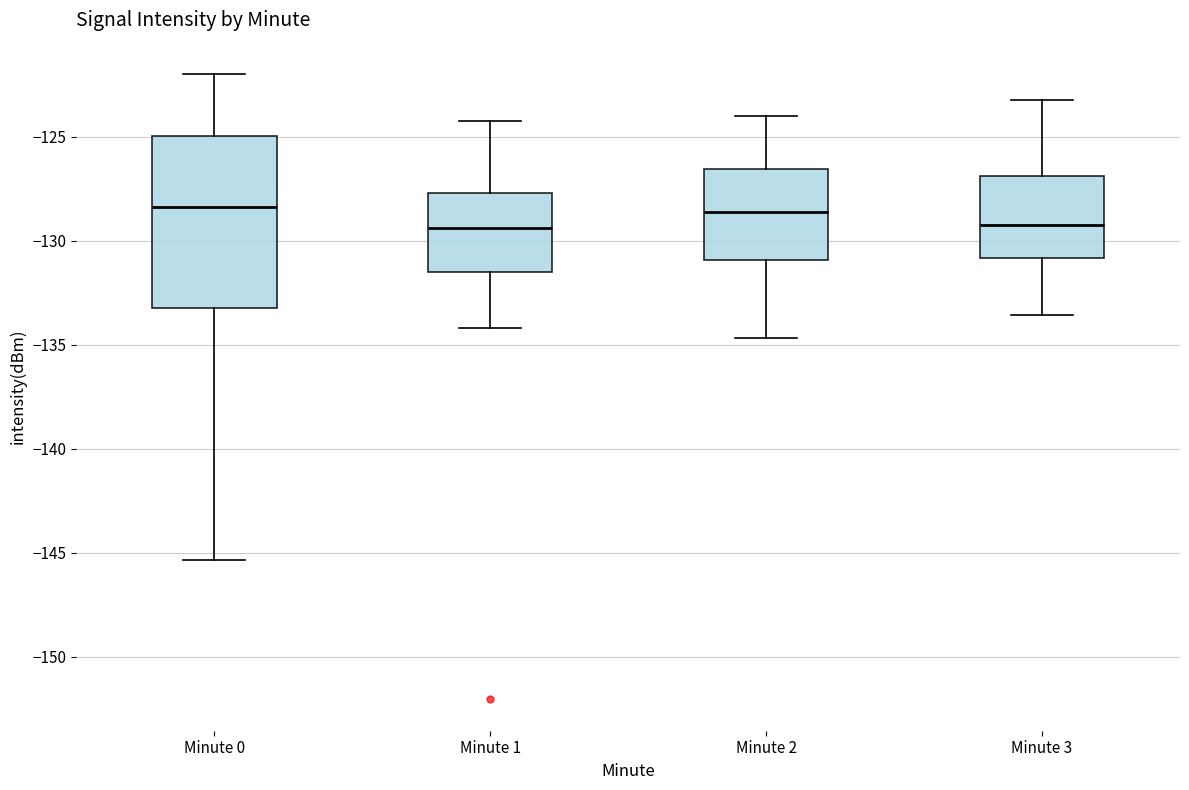

Reading left to right, read every box against the y-axis: the position of its median line, the range the box covers, and the ends of its whiskers. The values are not printed on the chart, so give them approximately, as read against the axis.

Minute 0: median -128.5, box -133.0 to -125.0, whiskers -145.5 to -122.0
Minute 1: median -129.5, box -131.5 to -127.5, whiskers -134.0 to -124.0
Minute 2: median -128.5, box -131.0 to -126.5, whiskers -134.5 to -124.0
Minute 3: median -129.0, box -131.0 to -127.0, whiskers -133.5 to -123.0